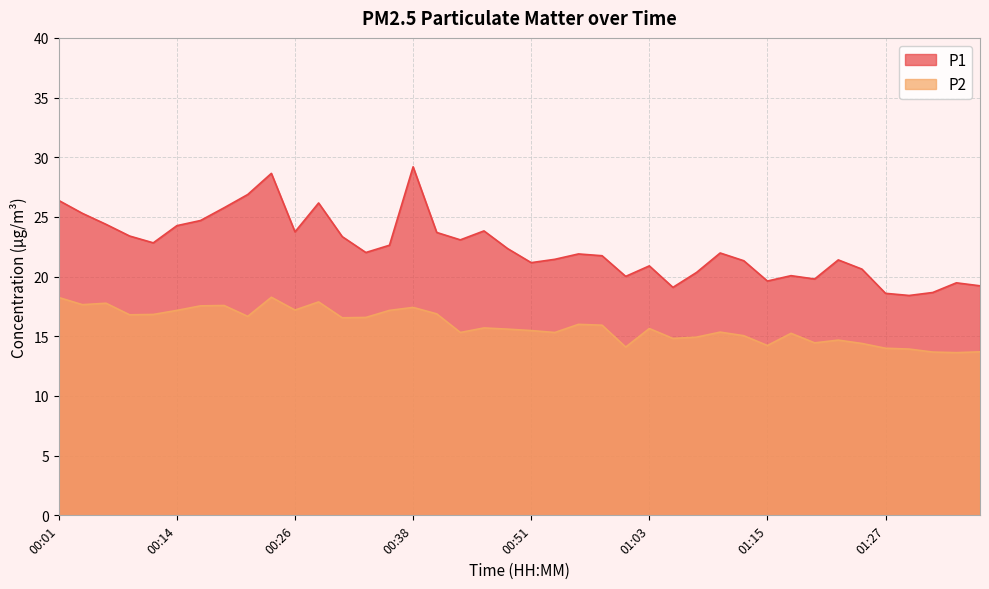

What is the difference between the maximum and minimum values in the P1 series?

10.8